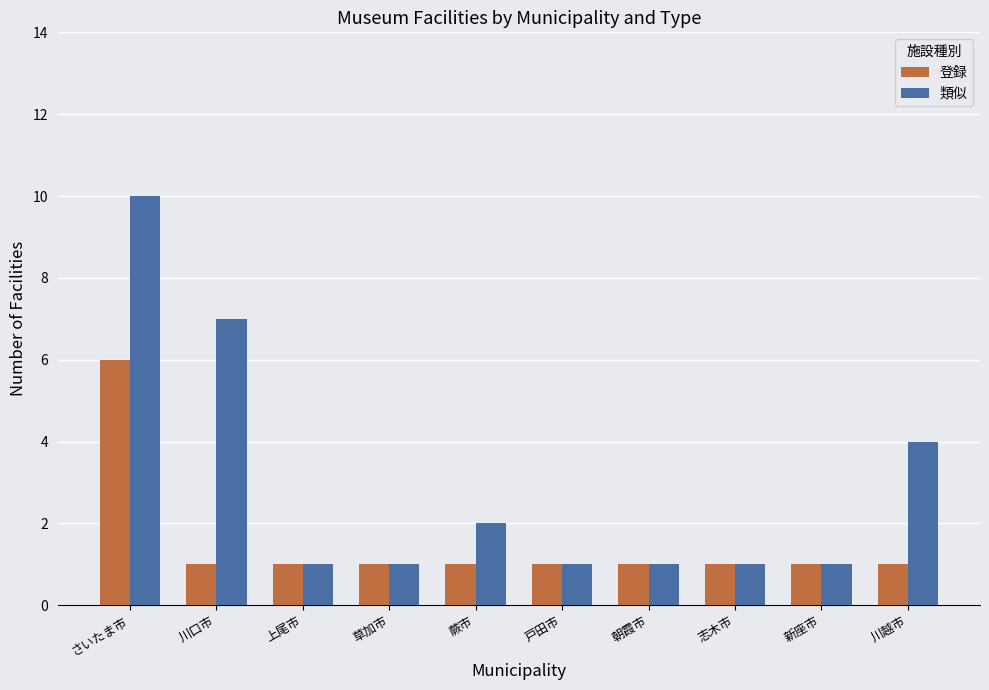

Reading left to right, transcribe all the data shown in this chart.

登録: 6	1	1	1	1	1	1	1	1	1
類似: 10	7	1	1	2	1	1	1	1	4